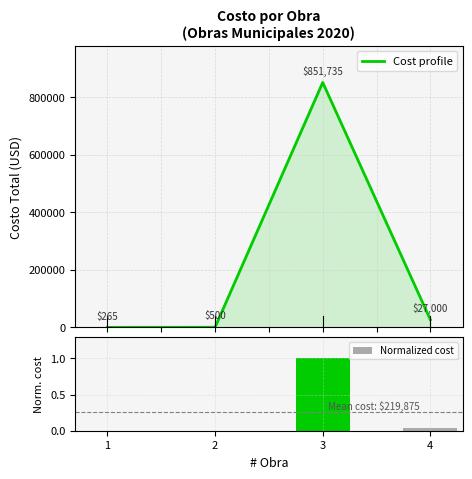

How many data points does each series have?

4